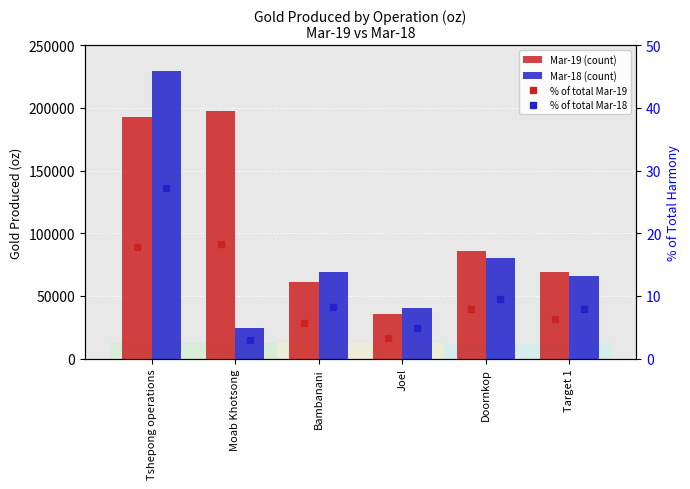

True or false: % of total Mar-19 has a value of 9.6 at Target 1.

False